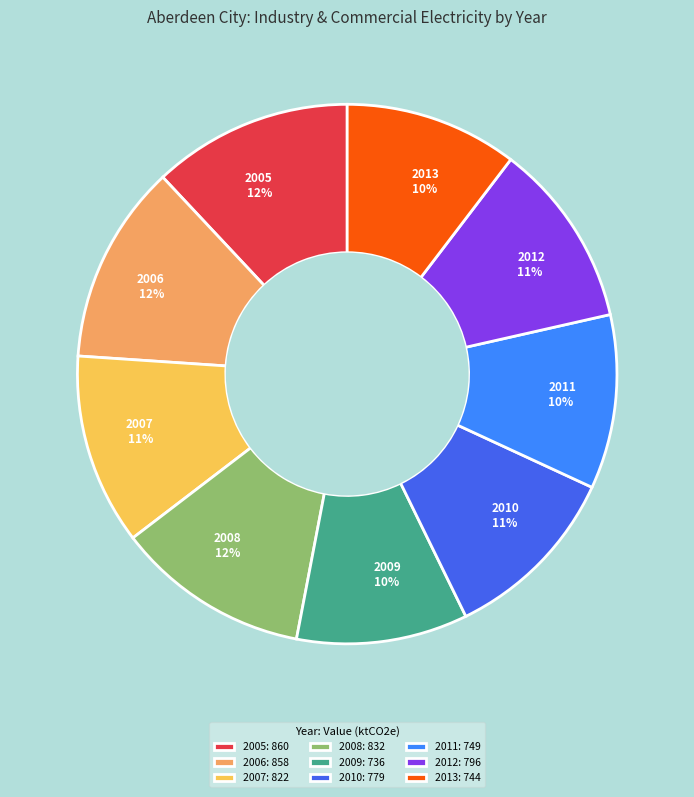

To the nearest percent, what is the difference between the largest and smallest slice percentages?

2%